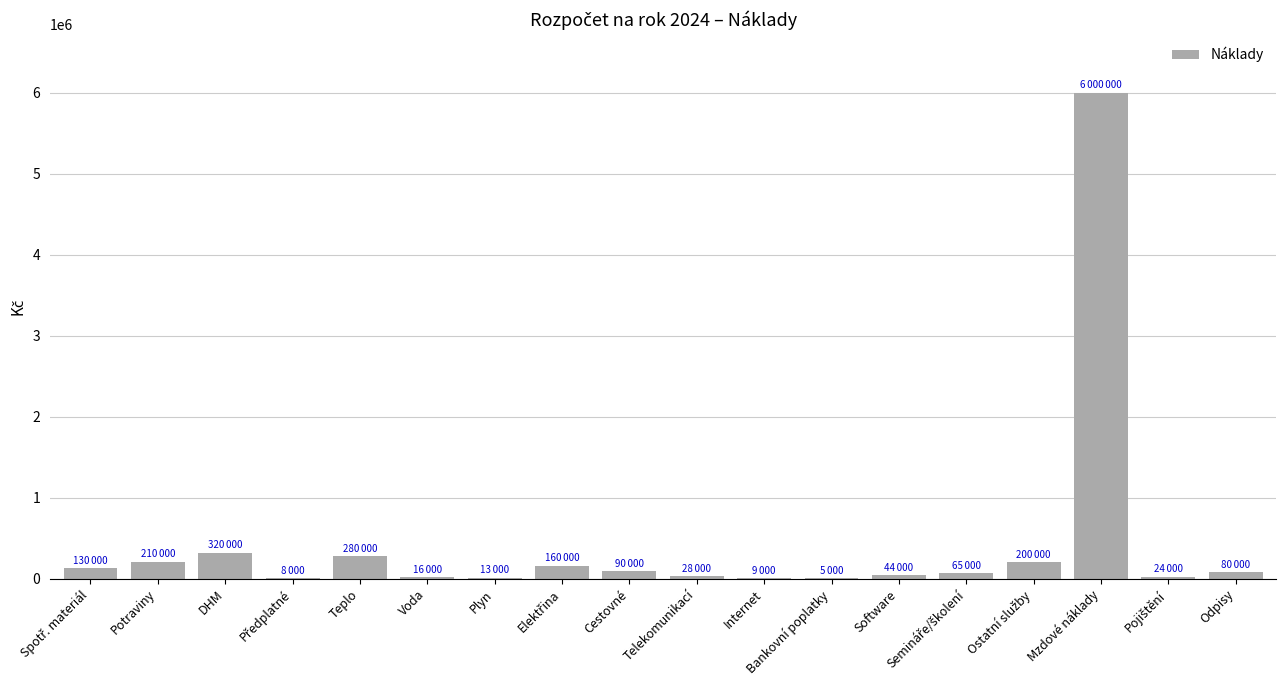

Is it true that the value at Potraviny is 210000?

True